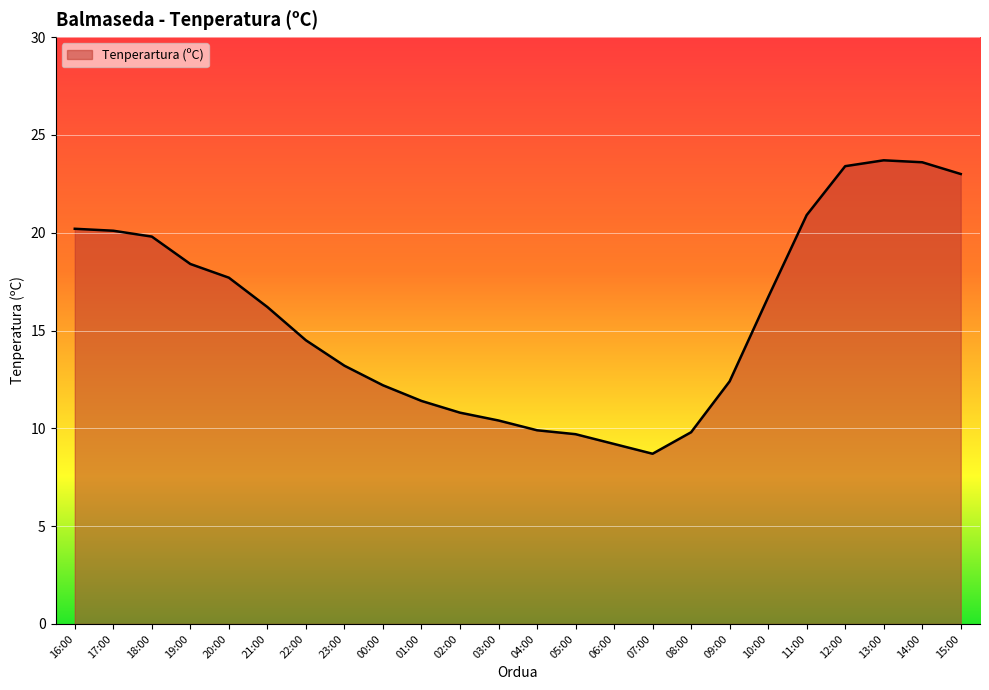

What position from the right is 12:00?

4